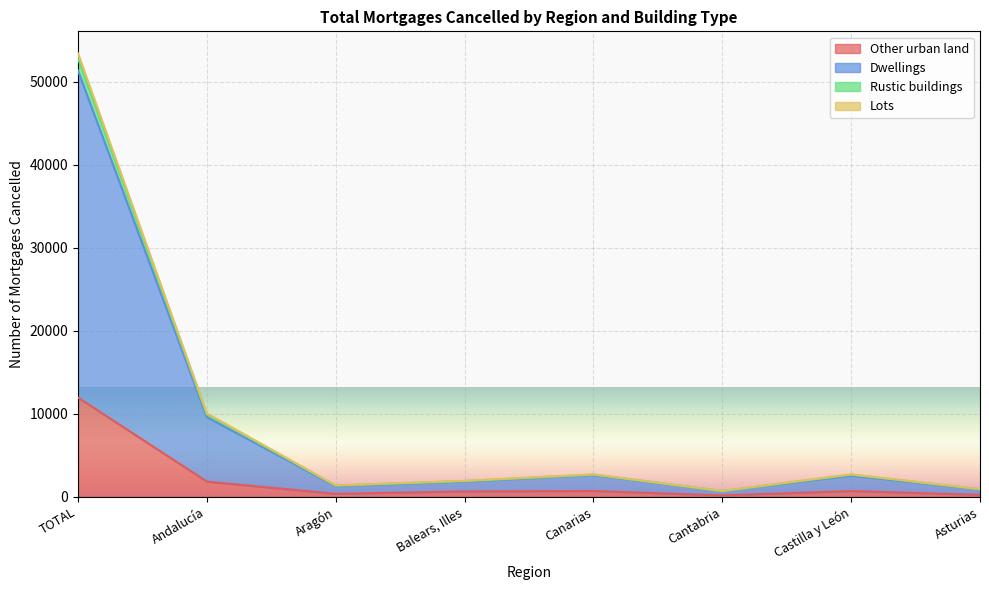

What are all the series names shown in the legend?

Other urban land, Dwellings, Rustic buildings, Lots